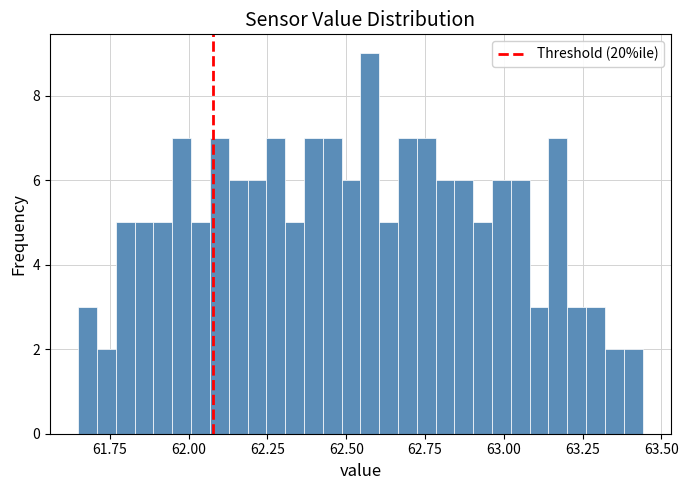

Around what value on the x-axis is the tallest bar? Give the approximate position of its centre, as read against the axis.

62.55